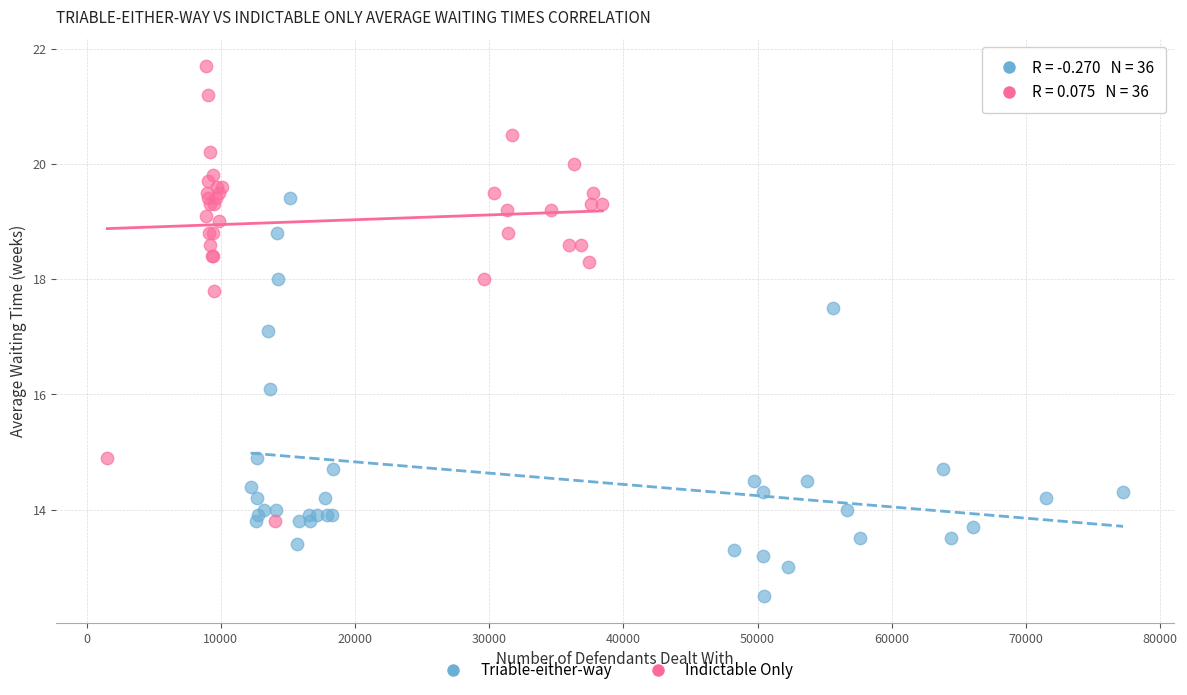

Which series contains the highest Y value?

Indictable Only